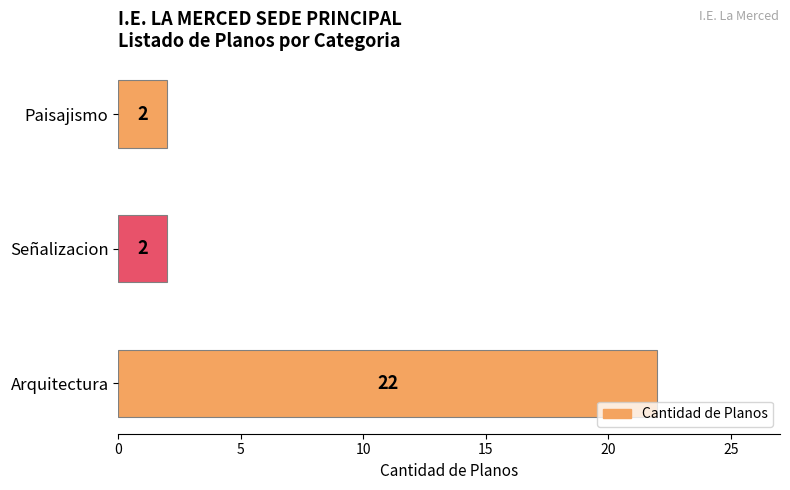

Reading bottom to top, extract all data points from this chart.

Arquitectura=22	Señalizacion=2	Paisajismo=2